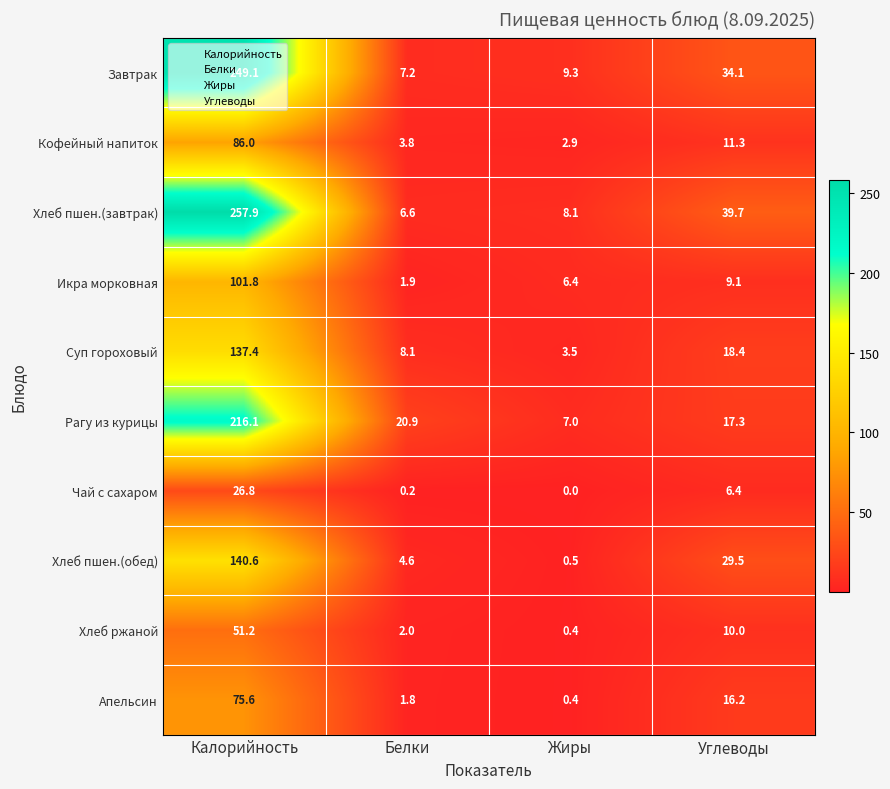

The Кофейный напиток series shows 122.3 at Калорийность. True or false?

False